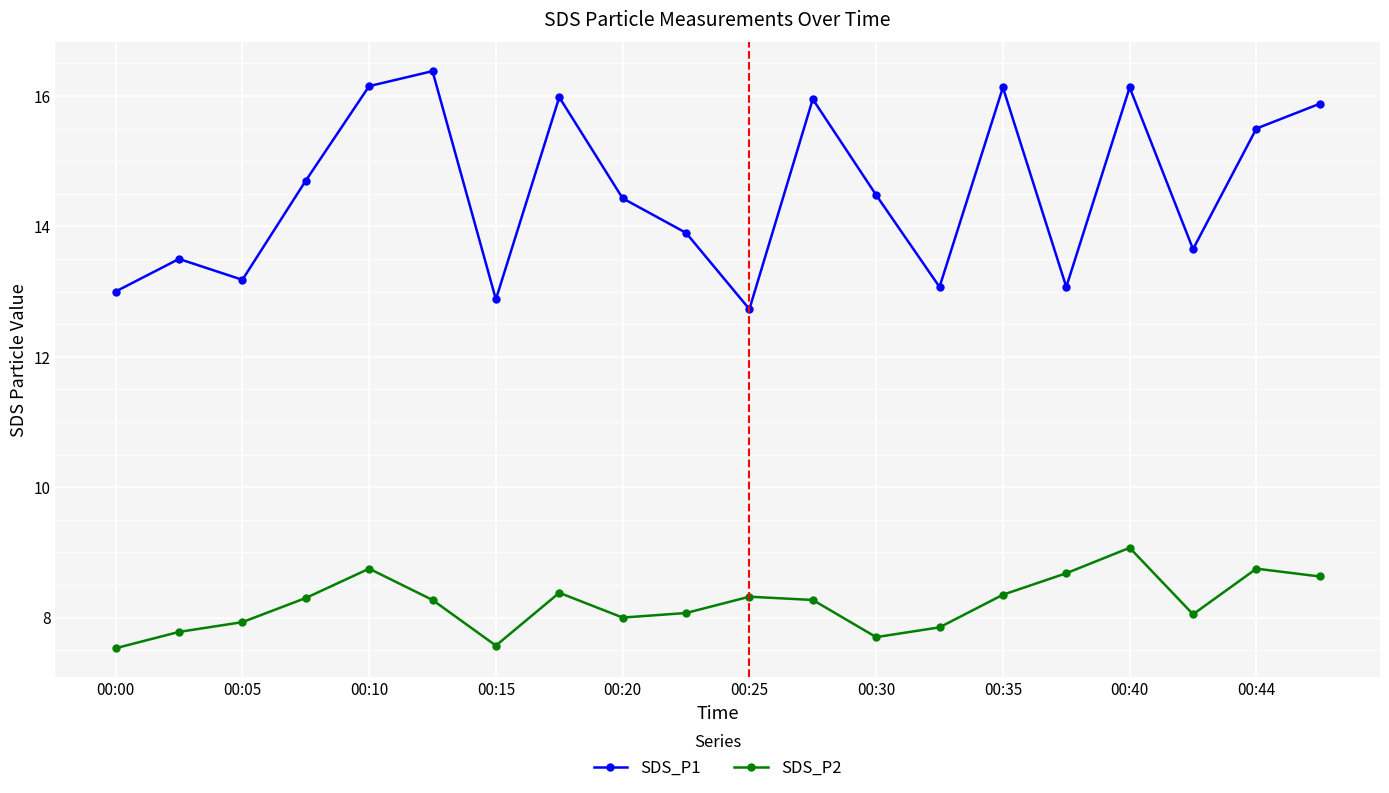

What is the difference between the maximum and minimum values in the SDS_P2 series?

1.5